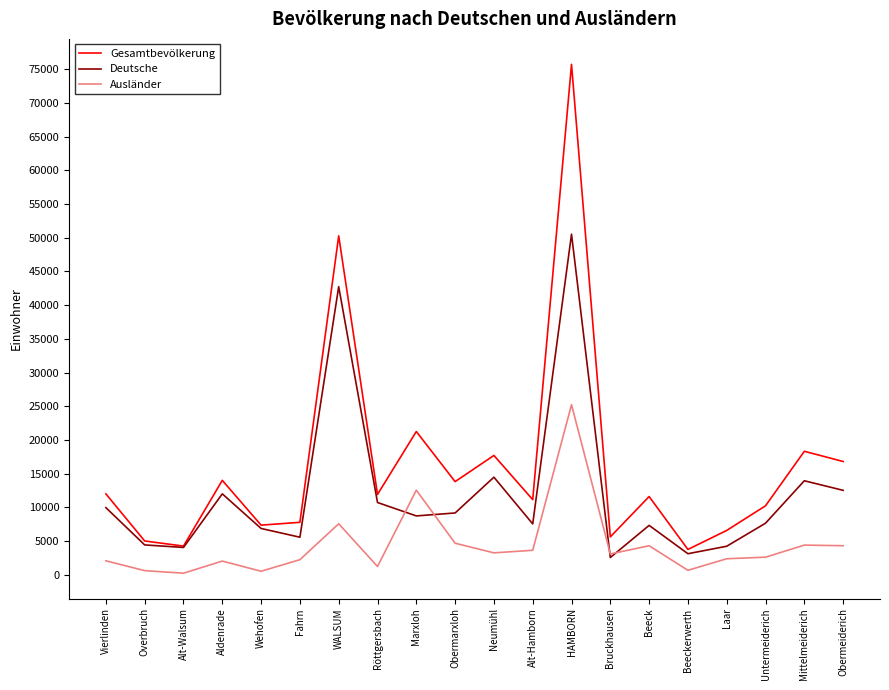

How many lines are shown in the chart?

3